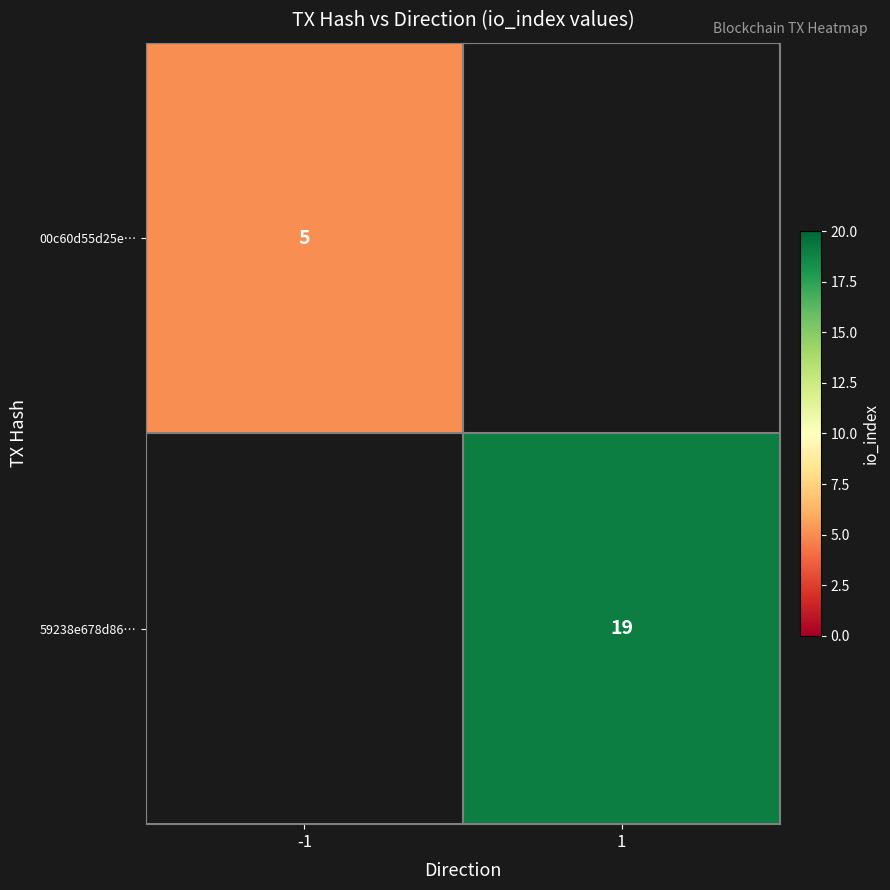

Is the value of 59238e678d86… at 1 greater than the value of 00c60d55d25e… at -1?

Yes